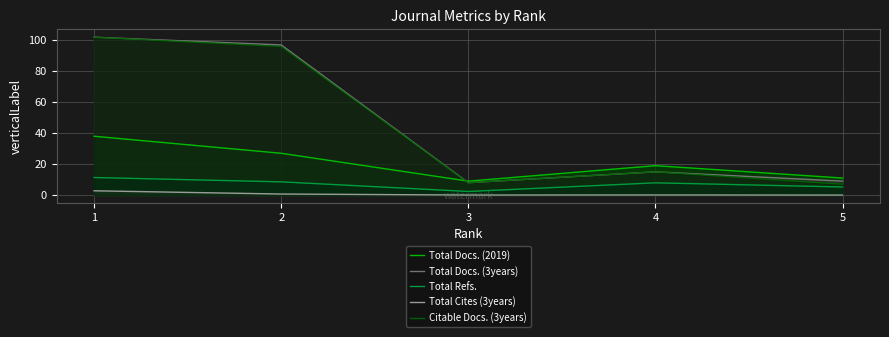

The value of Total Cites (3years) at 3 is 0.0. True or false?

True